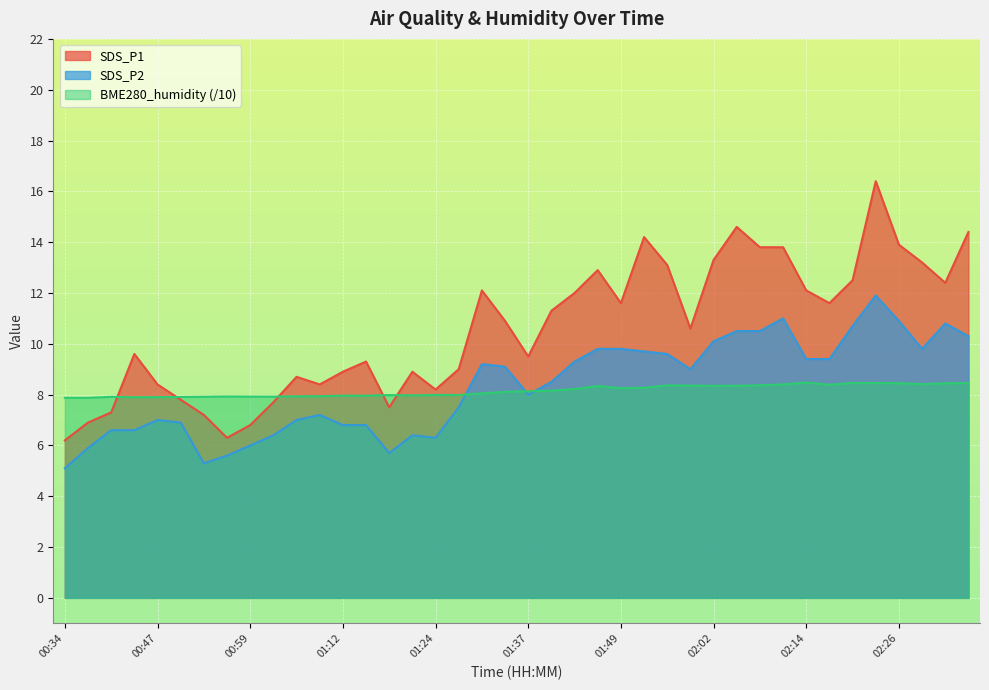

At which category is the sum across all series the highest?

02:23